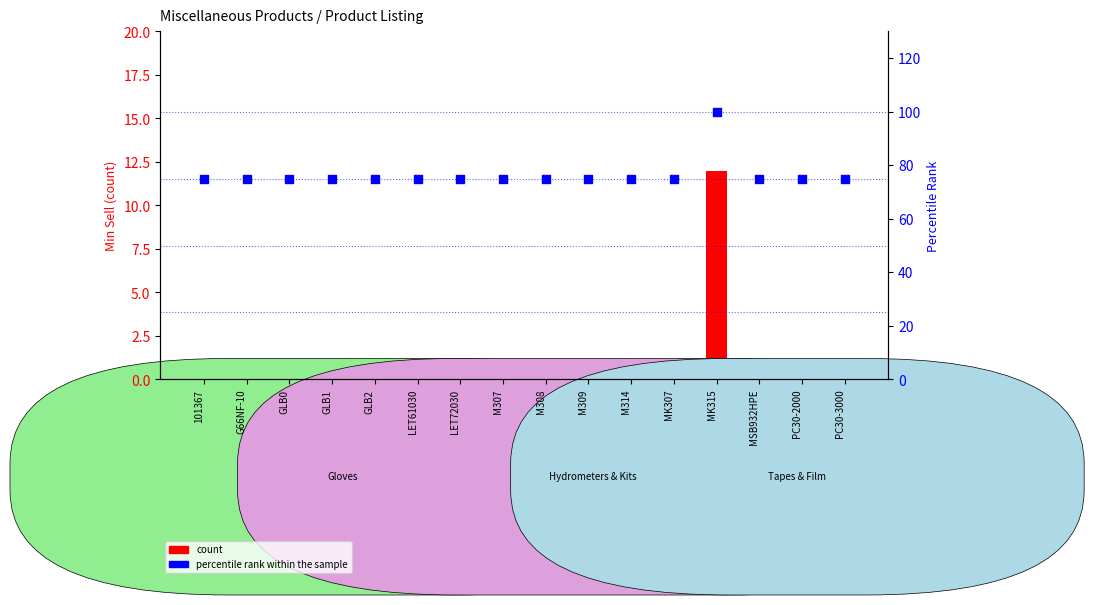

Which series reaches the maximum Y coordinate?

percentile rank within the sample